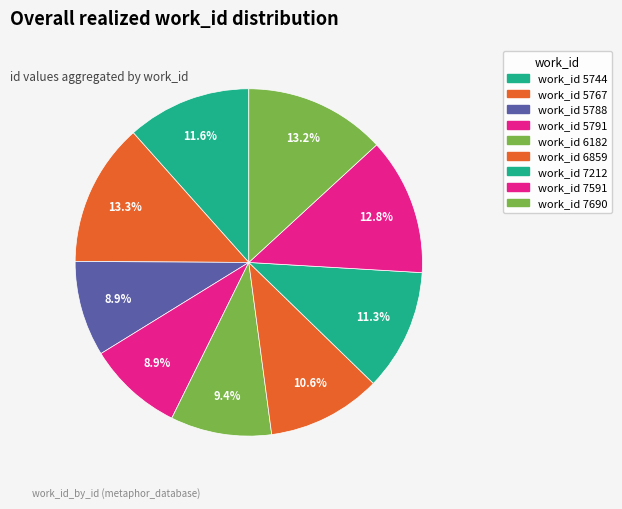

Count the number of slices in the pie.

9